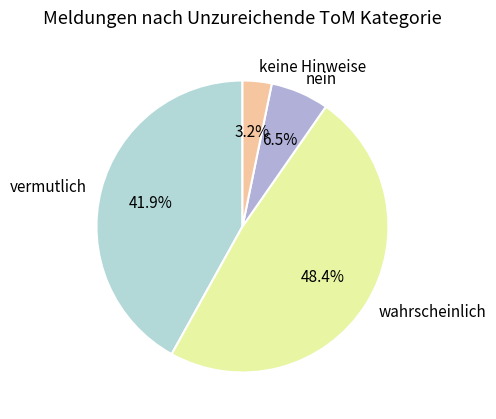

Which slice is the largest?

wahrscheinlich